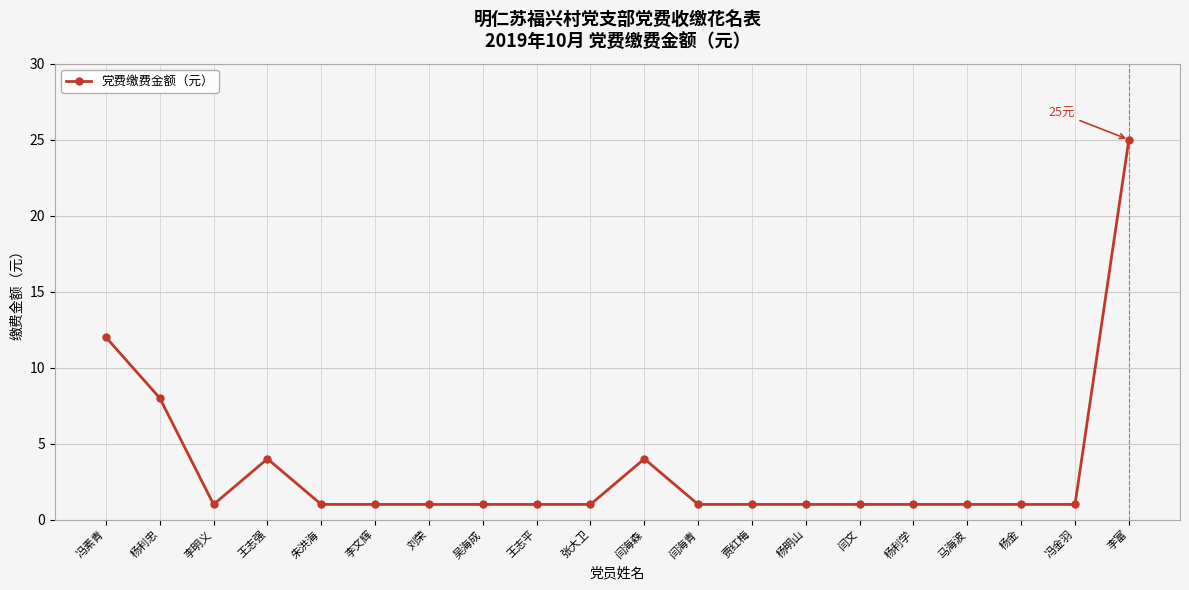

What is the difference between the second highest and second lowest values?

11